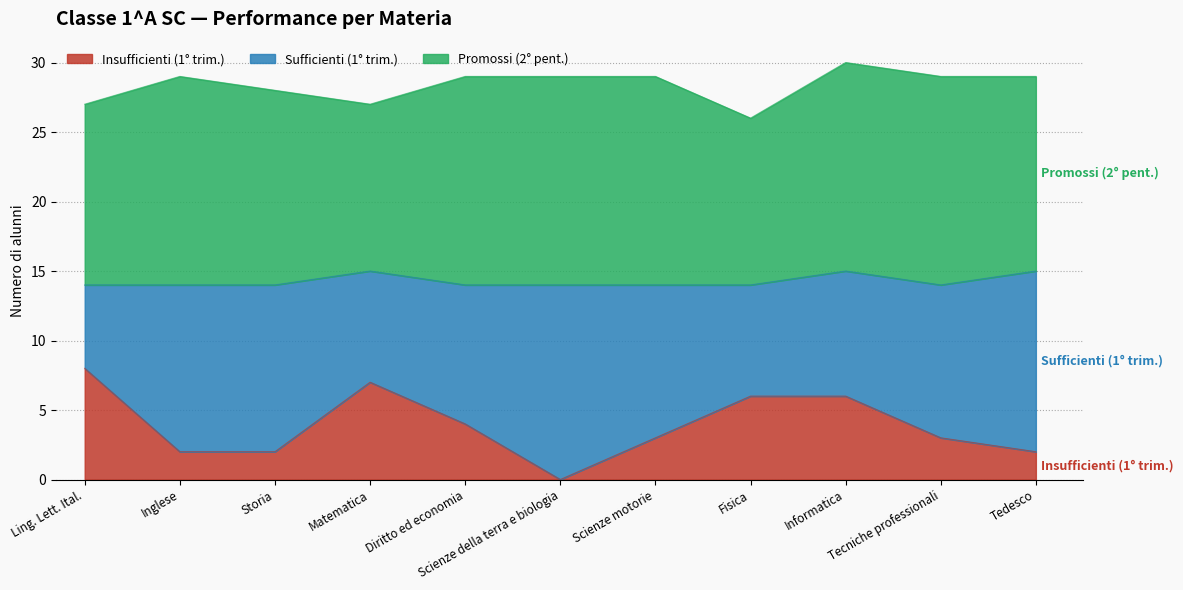

How many interior local peaks does the Sufficienti (1° trim.) series have?

1